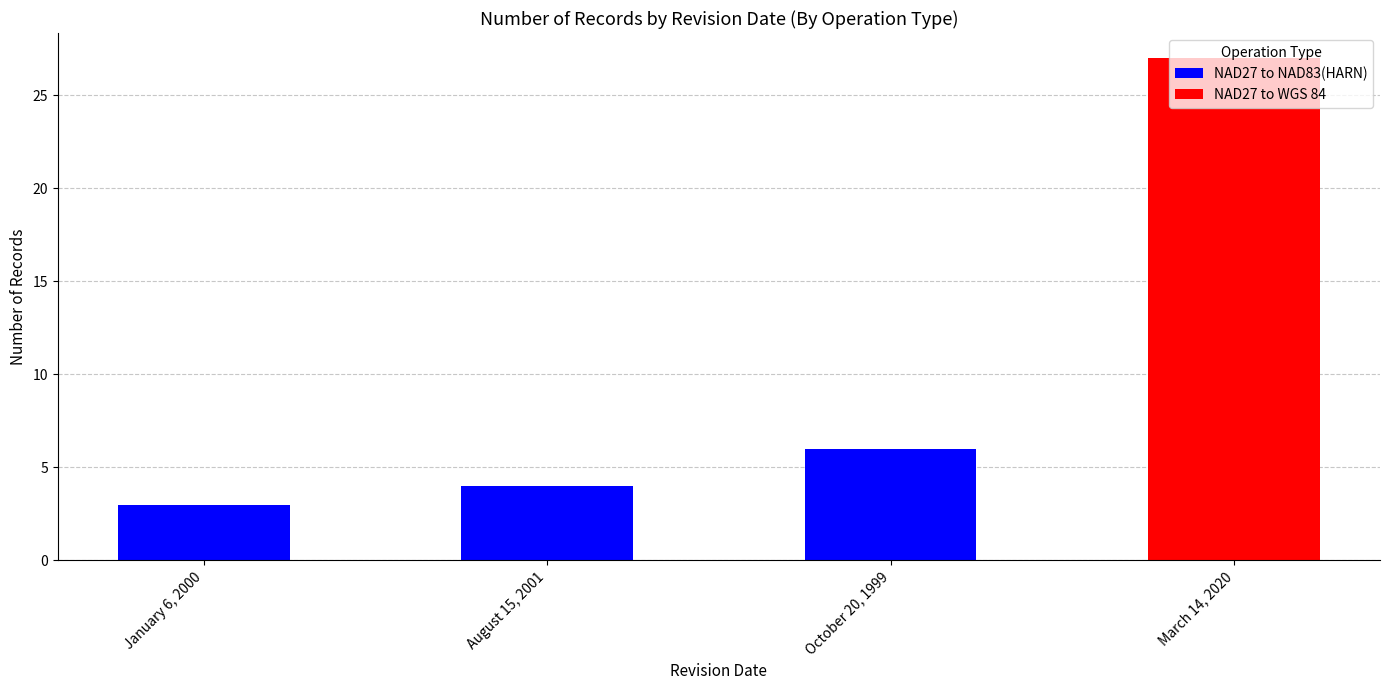

At which category is the sum across all series the highest?

March 14, 2020